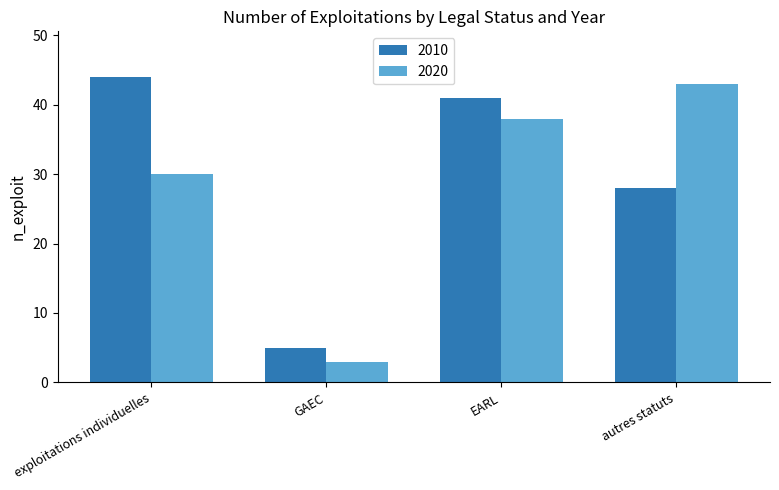

What is the sum of all 2020 values?

114